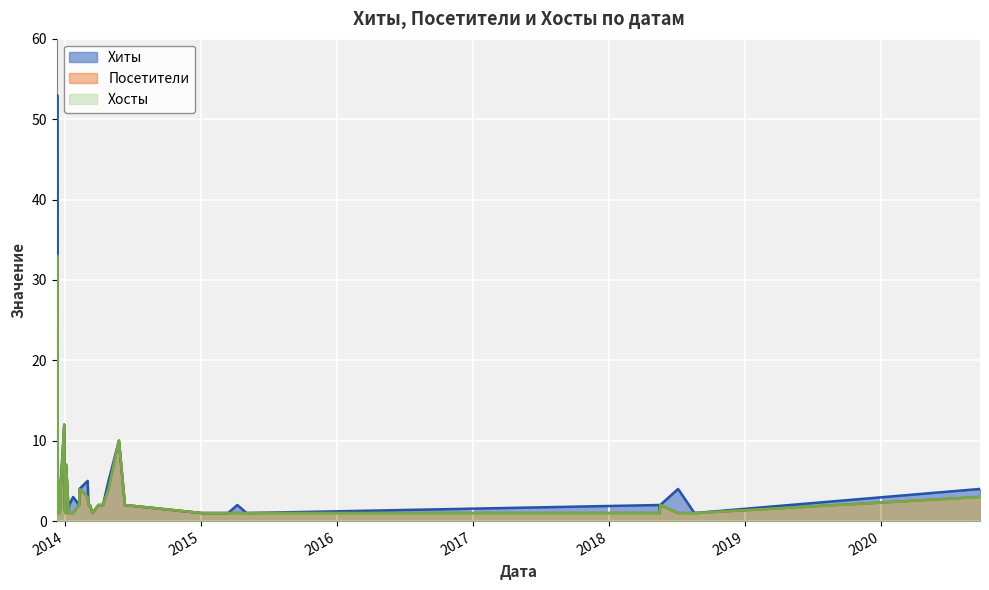

Which category has the lowest value across all series?

2018-08-19